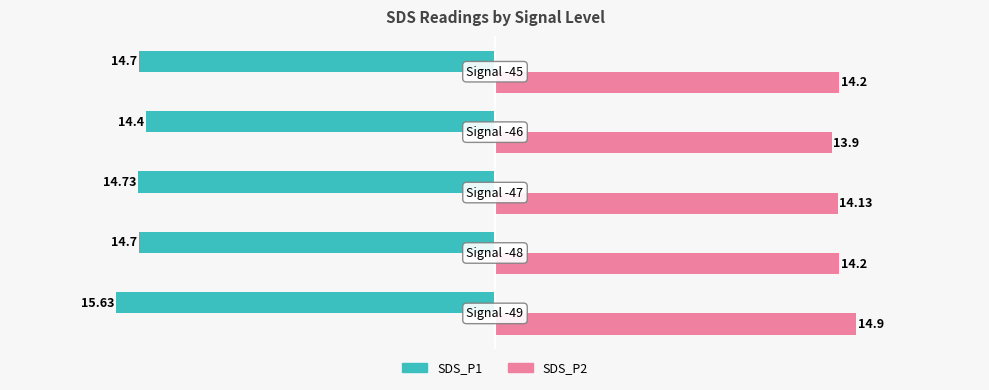

What is the average value of the SDS_P1 series?

-14.8